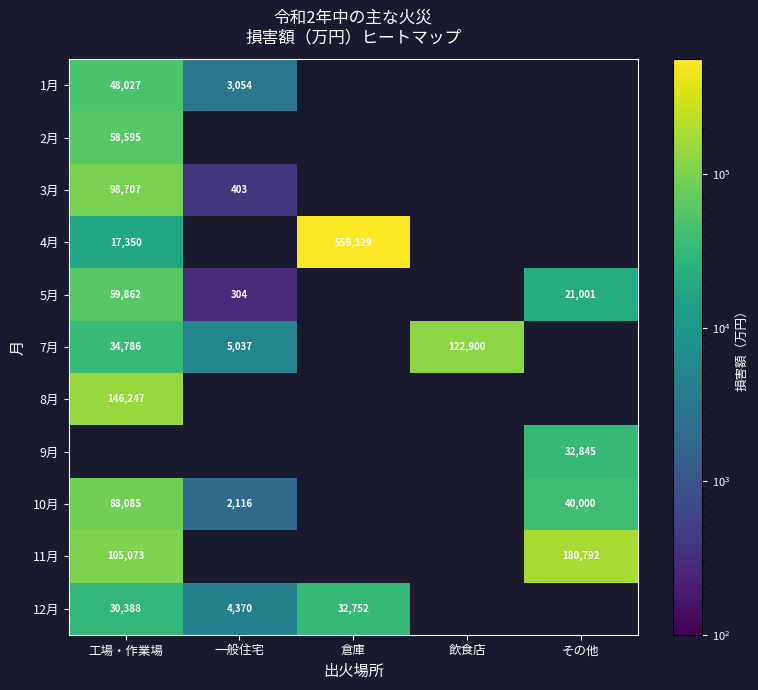

The 9月 series shows 12924 at その他. True or false?

False